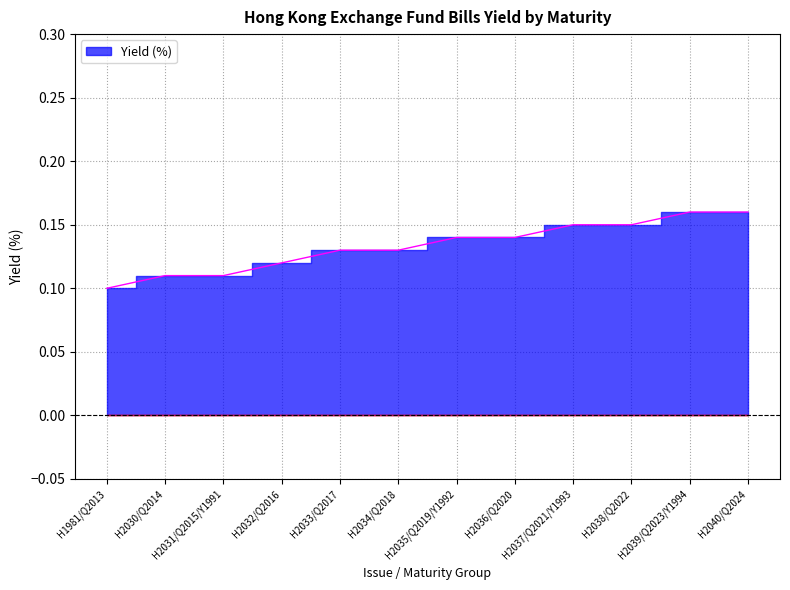

What is the label of the 3rd point from the left?

H2031/Q2015/Y1991